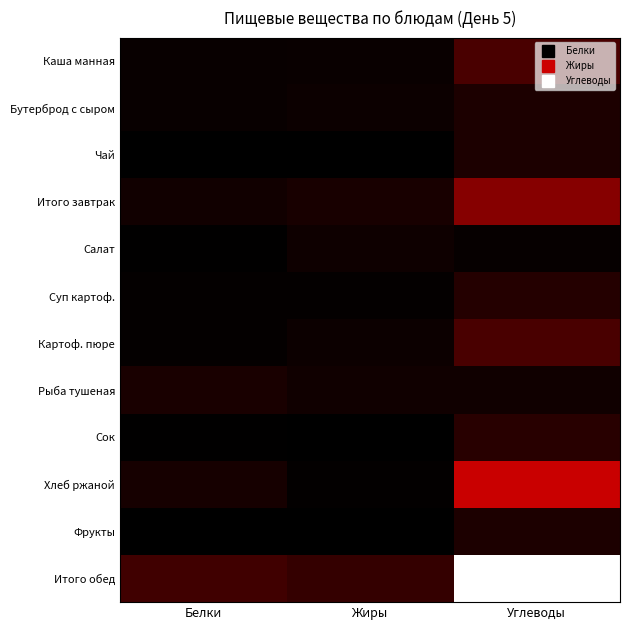

Rank the series by their maximum value, from highest to lowest.

Итого обед, Хлеб ржаной, Итого завтрак, Каша манная, Картоф. пюре, Сок, Суп картоф., Фрукты, Чай, Бутерброд с сыром, Рыба тушеная, Салат